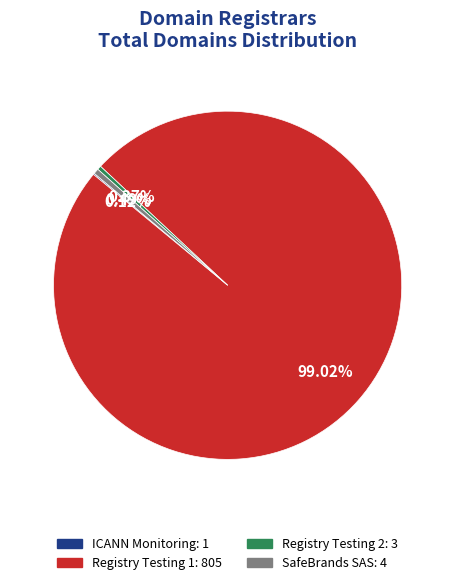

What is the total percentage of SafeBrands SAS and Registry Testing 2?

0.9%